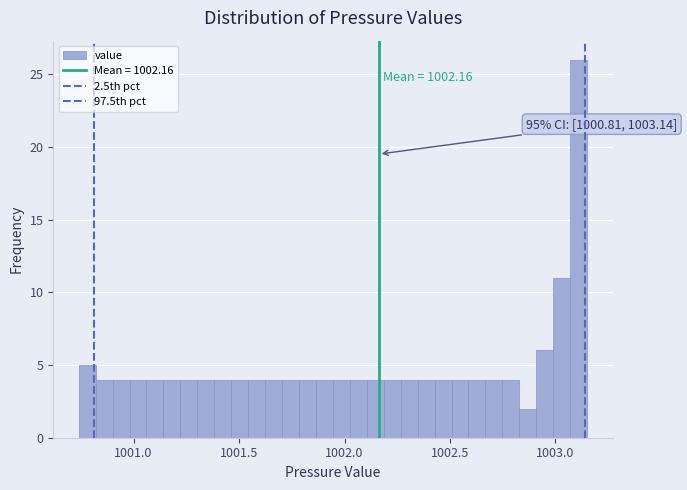

Read against the x-axis, roughly where is the centre of the tallest bar?

1003.10